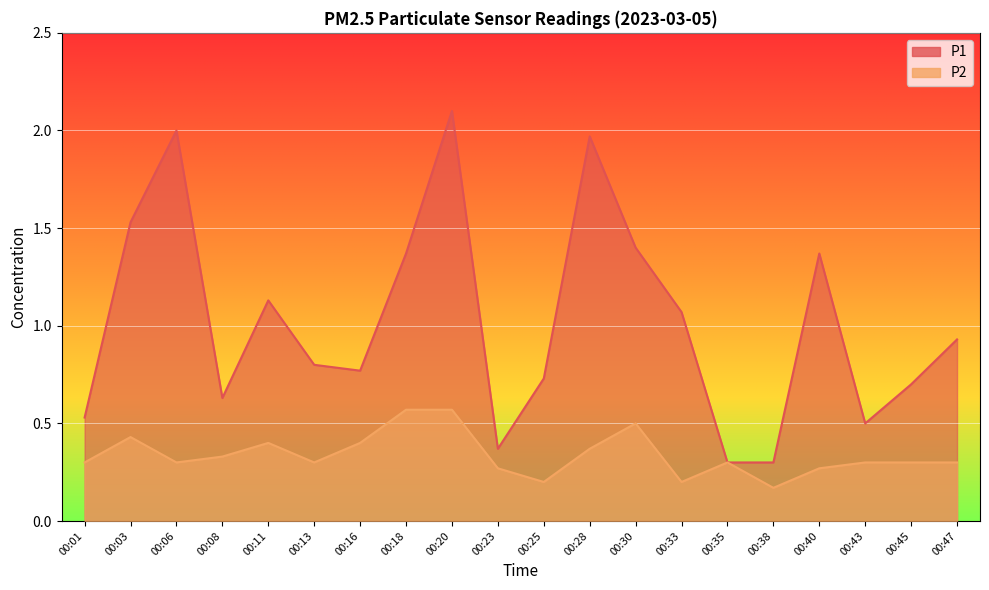

What is the difference between the P1 values at 00:43 and 00:18?

0.9